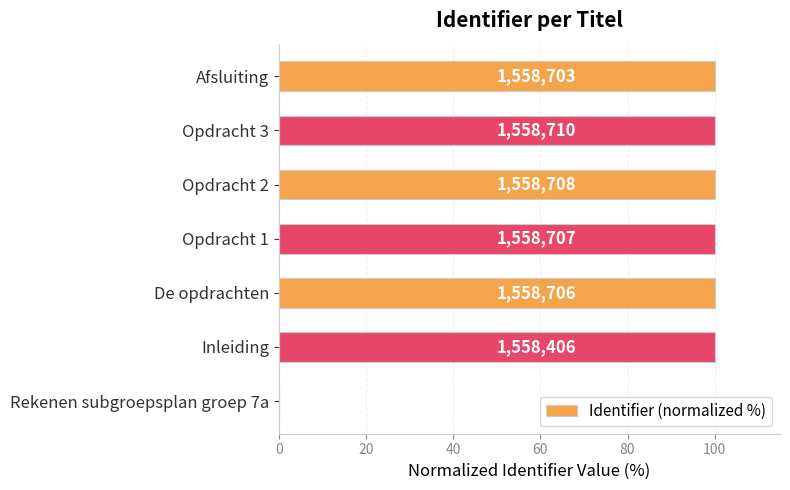

Are the bars horizontal?

Yes